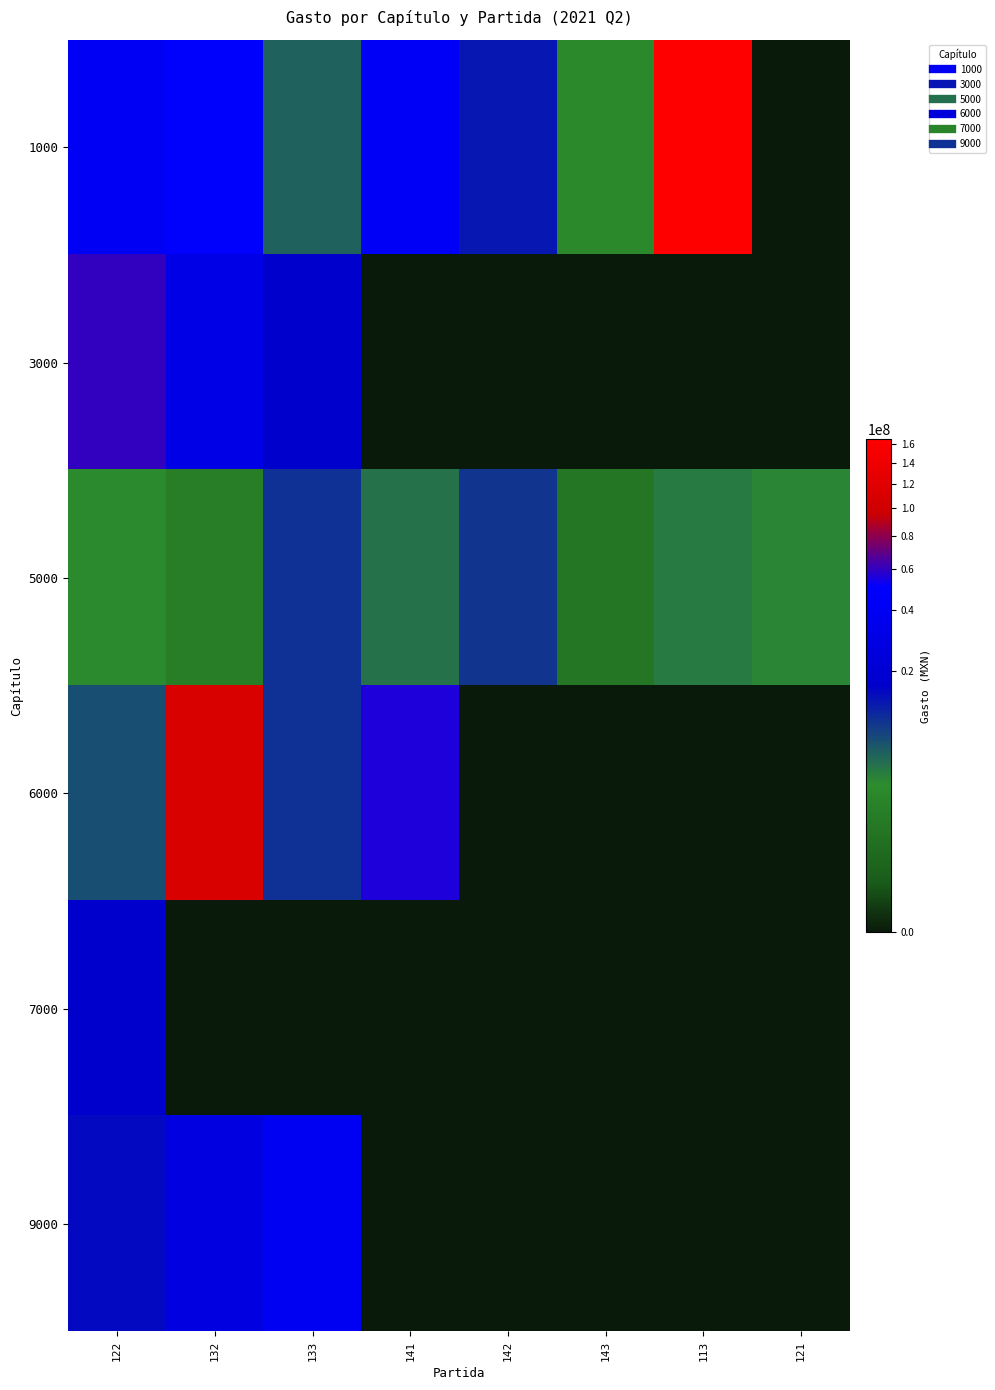

Reading left to right, list all the values displayed in this chart.

1000: 122=41250000	132=48840000	133=5500000	141=43312500	142=13112000	143=2607000	113=165880000	121=0
3000: 122=60000000	132=30915000	133=16500000	141=0	142=0	143=0	113=0	121=0
5000: 122=3040000	132=1500000	133=10000000	141=4480000	142=9500000	143=930000	113=3990000	121=3330000
6000: 122=7000000	132=111872244	133=10000000	141=55900000	142=0	143=0	113=0	121=0
7000: 122=17000000	132=0	133=0	141=0	142=0	143=0	113=0	121=0
9000: 122=15000000	132=27000000	133=39585000	141=0	142=0	143=0	113=0	121=0